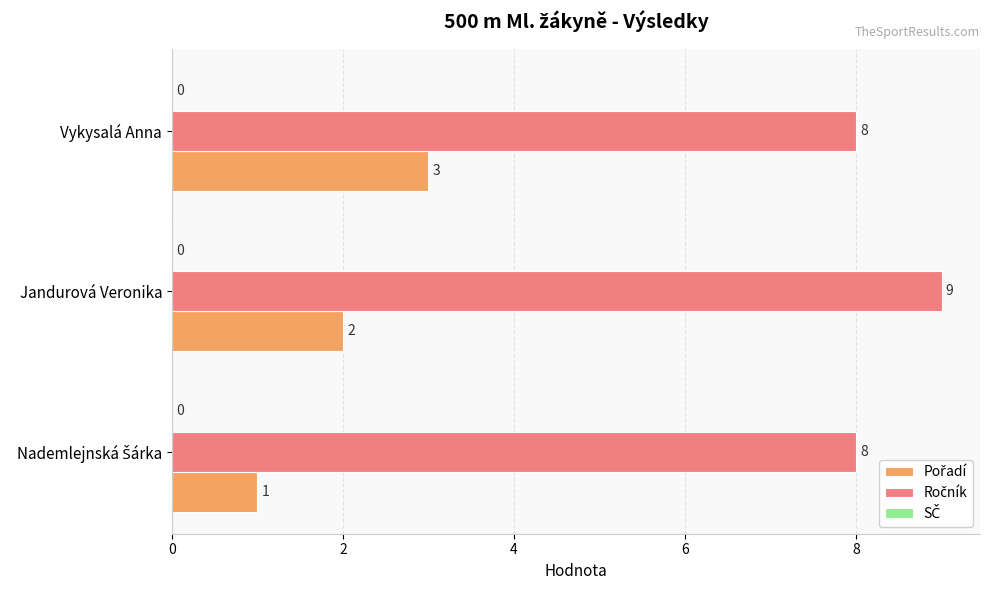

At how many categories does at least one series exceed 7?

3